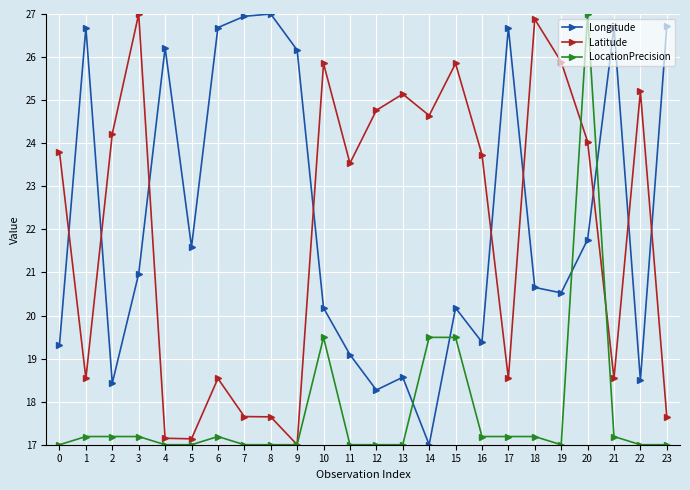

Which series changed the most between 11 and 18?

Latitude